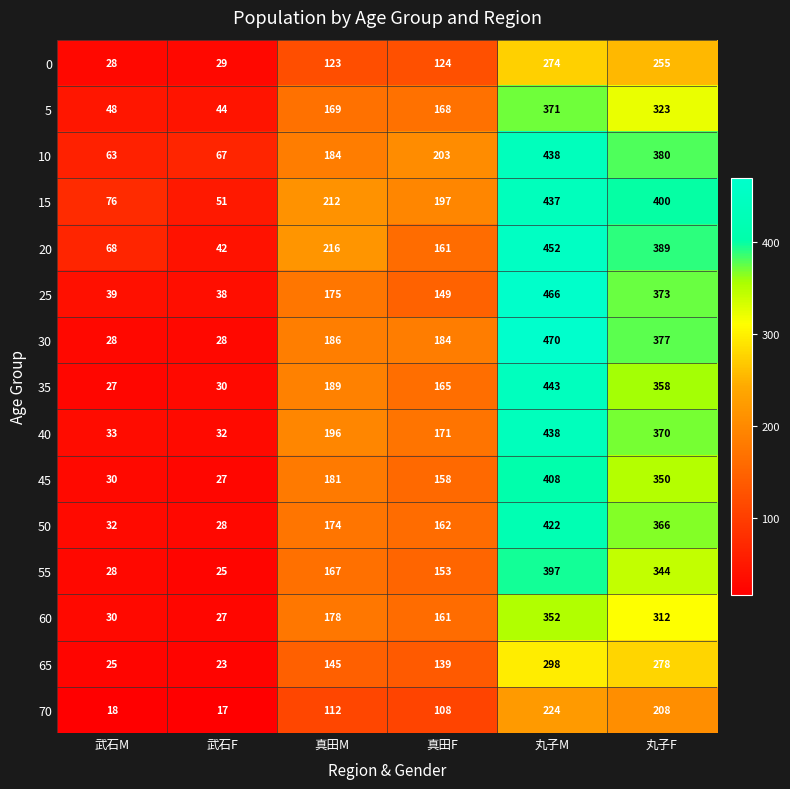

At how many categories does at least one series exceed 80?

4